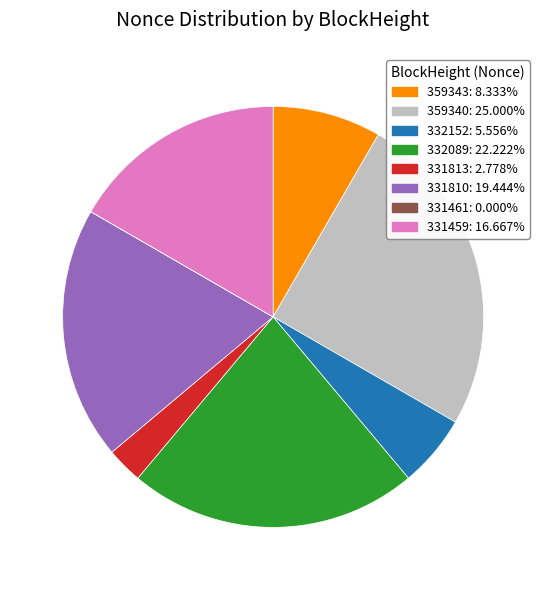

Which category has the biggest portion of the pie?

359340